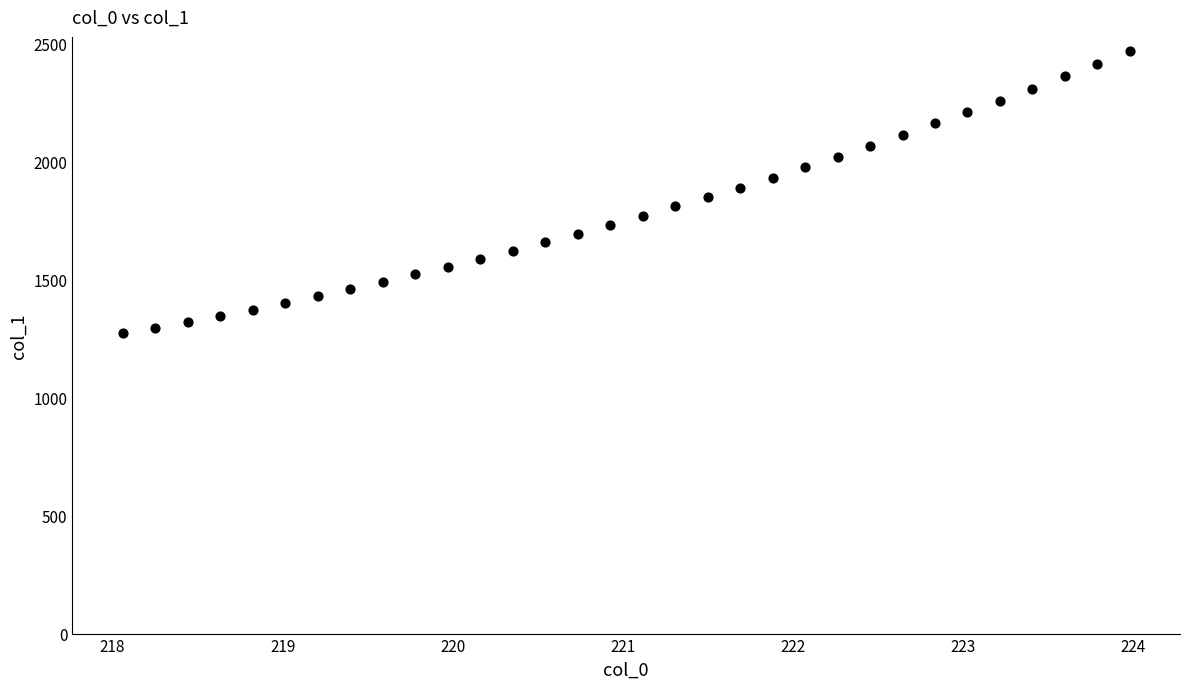

What is the range of Y values (max minus min)?

1195.3